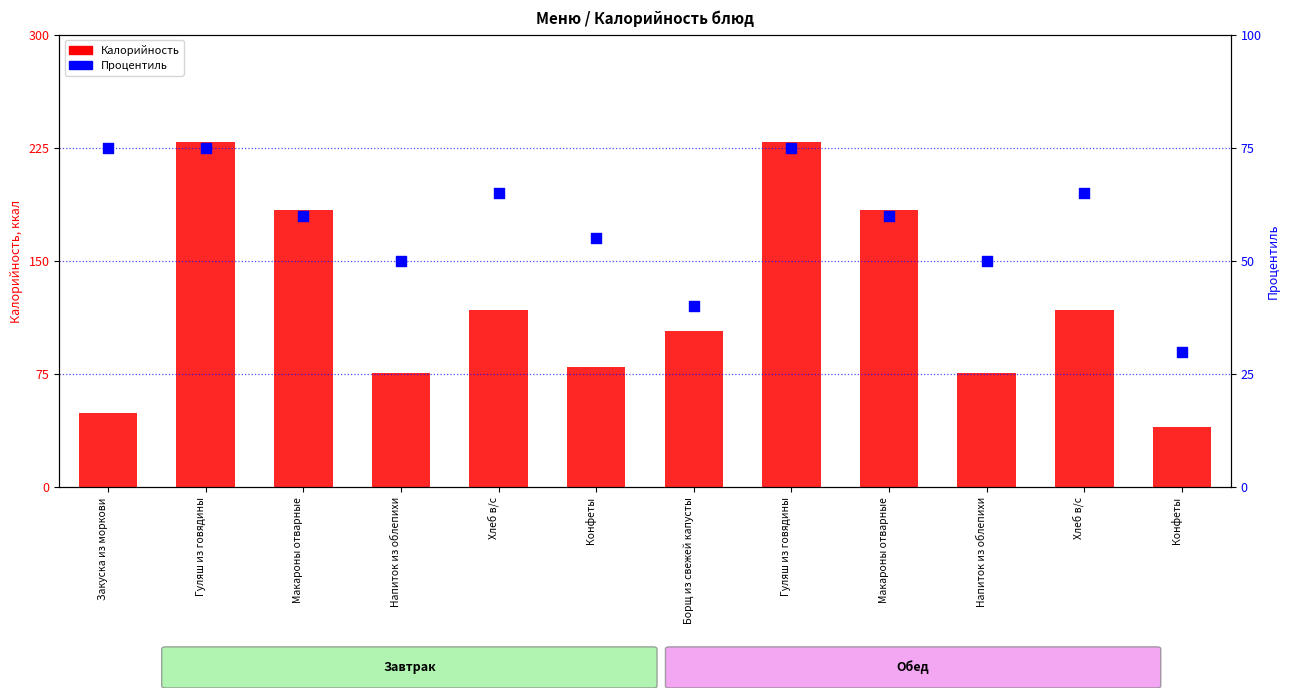

Which series contains the lowest Y value?

Процентиль